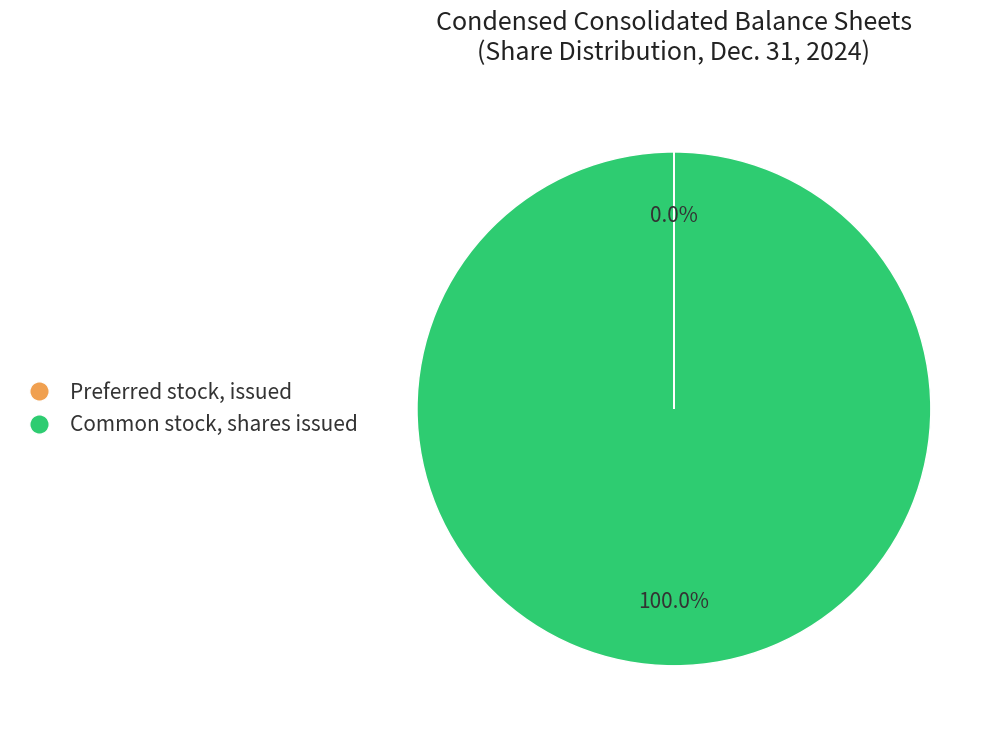

Is there any slice that represents more than half of the pie?

Yes